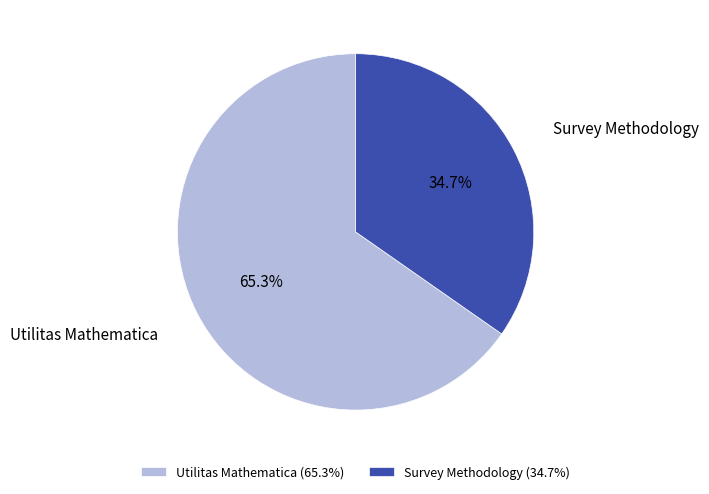

Which slice is the smallest?

Survey Methodology